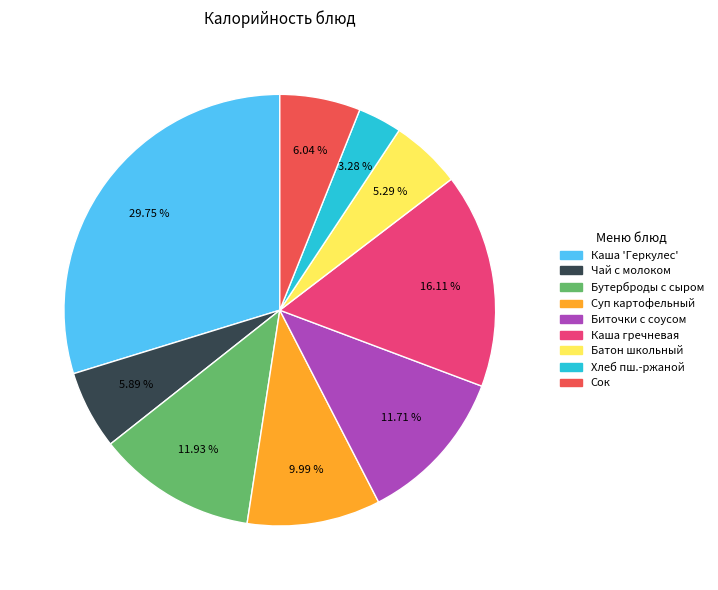

Is there a majority slice in this chart?

No